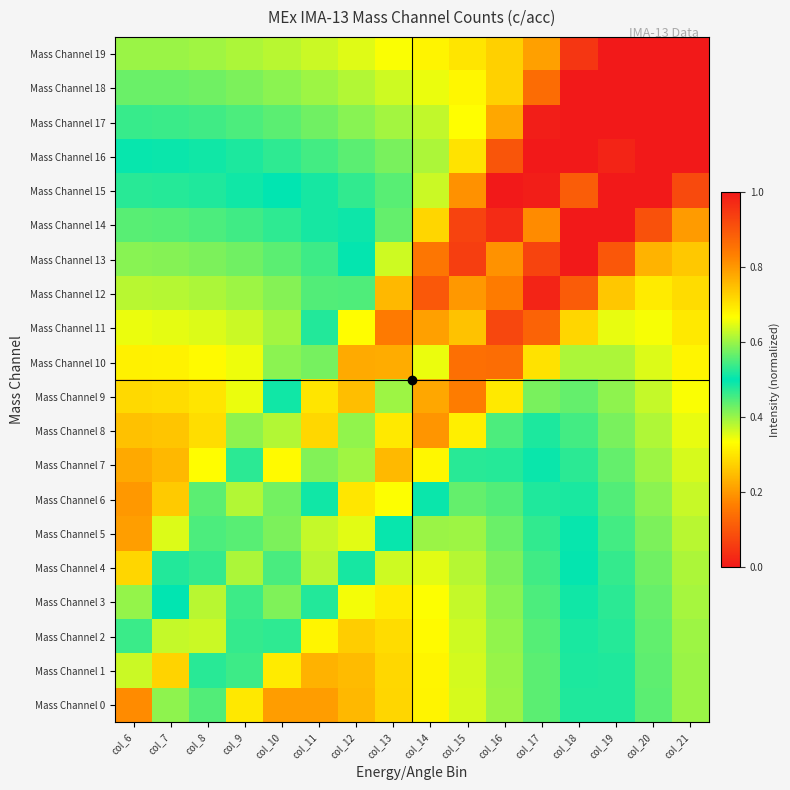

Which series has the largest total across all categories?

Mass Channel 19